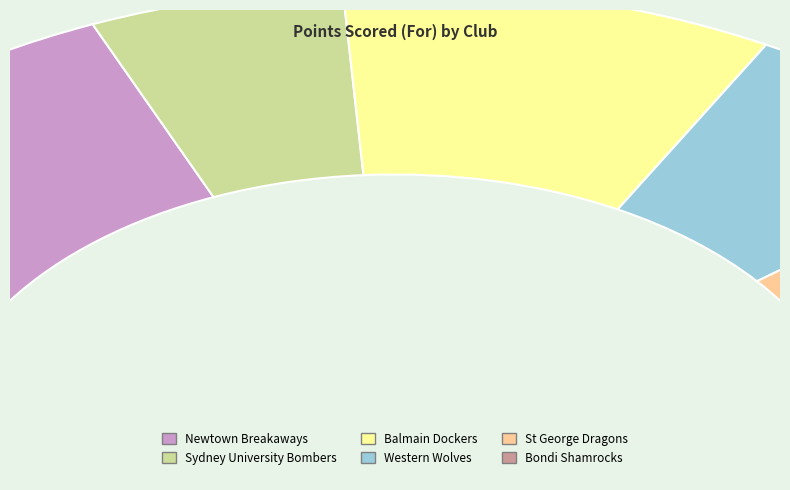

How much of the chart is everything except Balmain Dockers?

81.8%